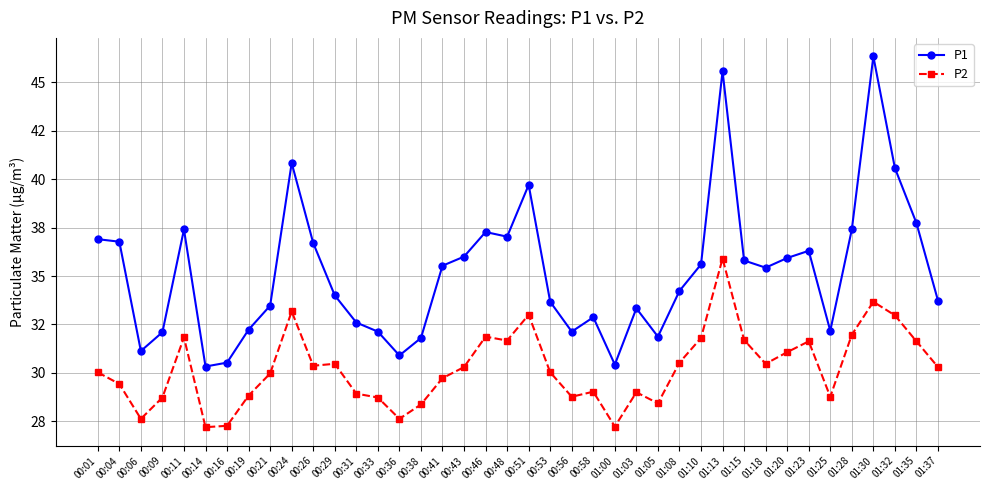

Which category has the highest value in the P1 series?

01:30